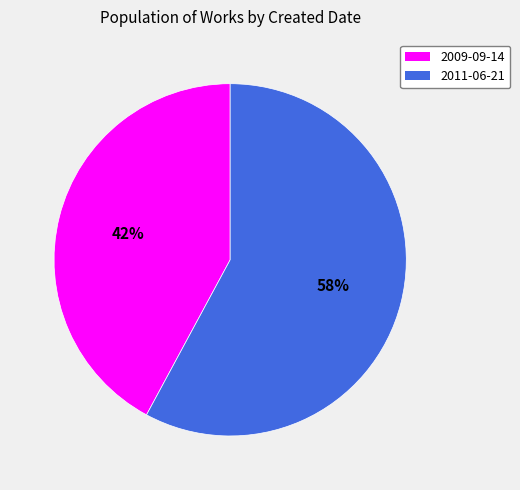

Is it true that 2009-09-14 is 29% of the pie?

False